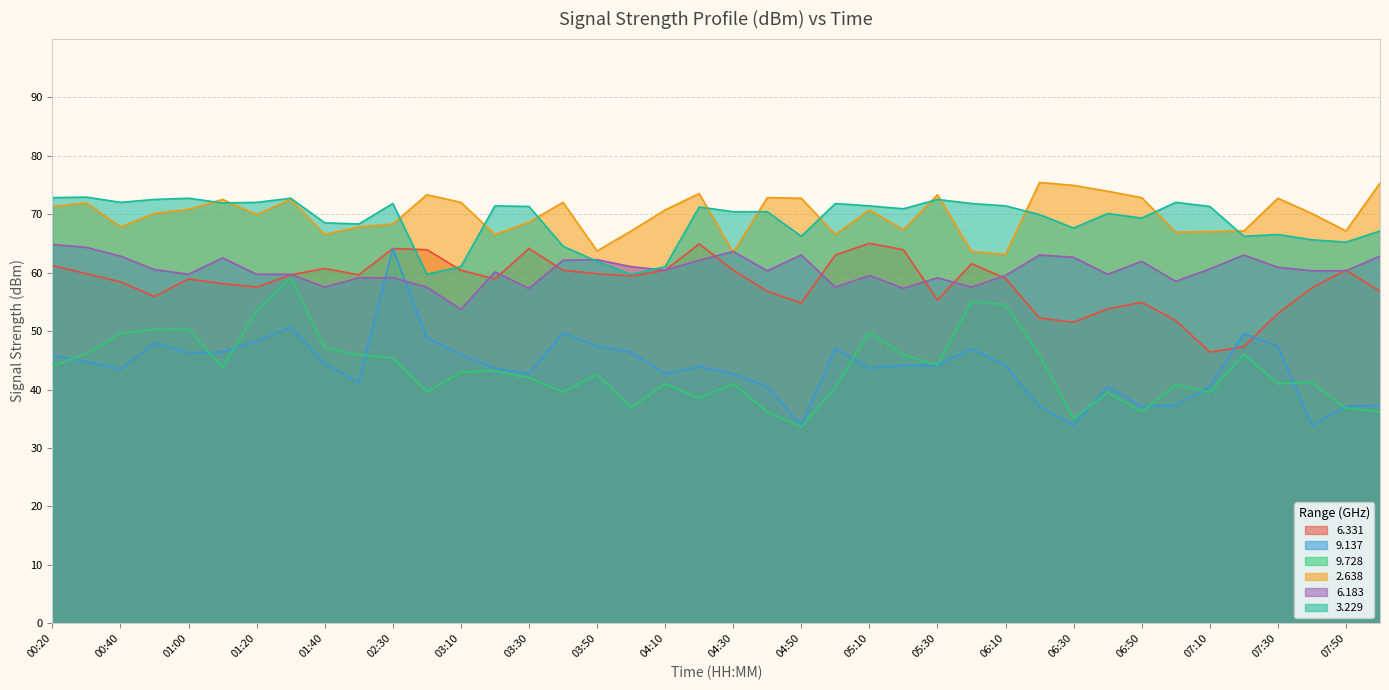

What are all the series names shown in the legend?

6.331, 9.137, 9.728, 2.638, 6.183, 3.229